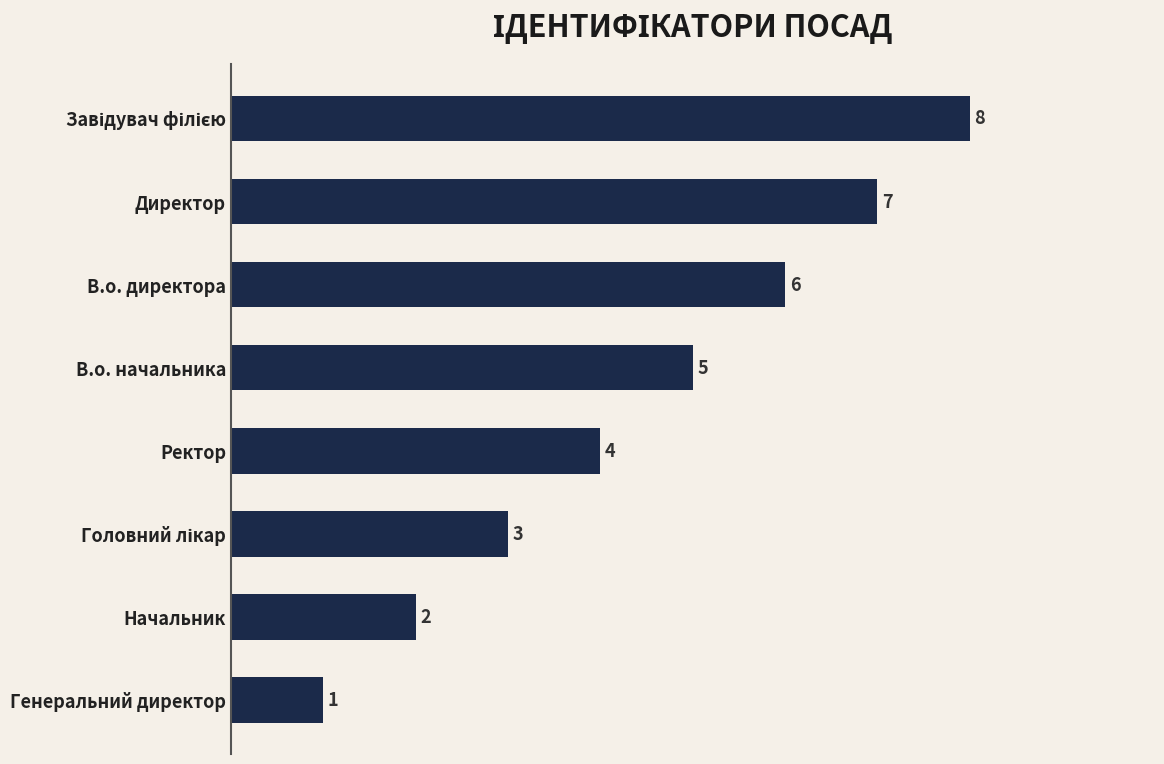

Count the values in the range 3 to 7.

5